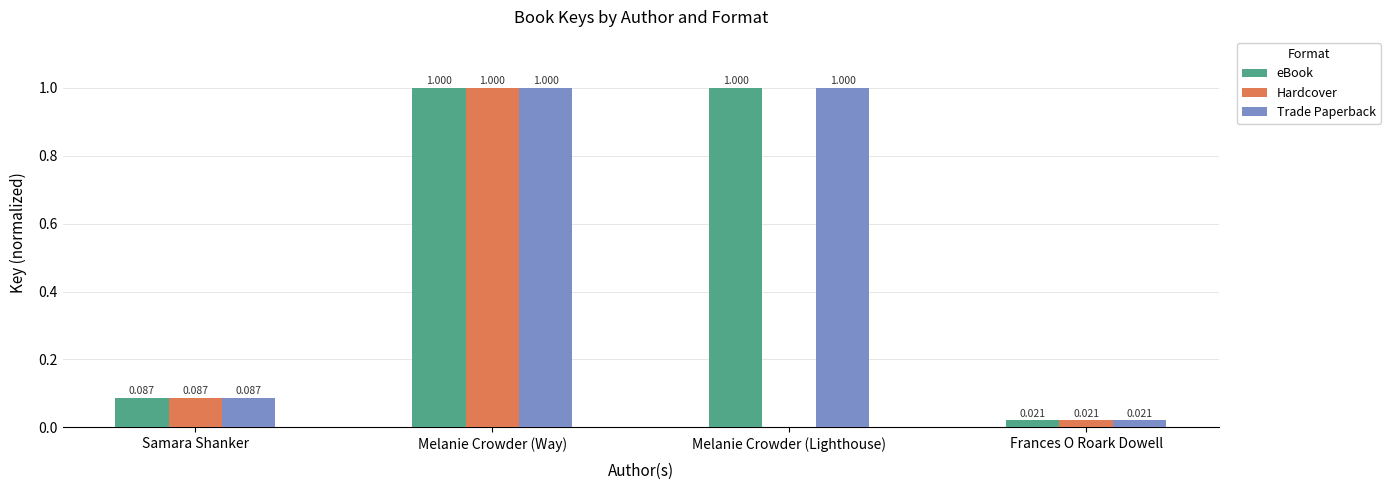

Where is Trade Paperback nearest to the value 0?

Frances O Roark Dowell